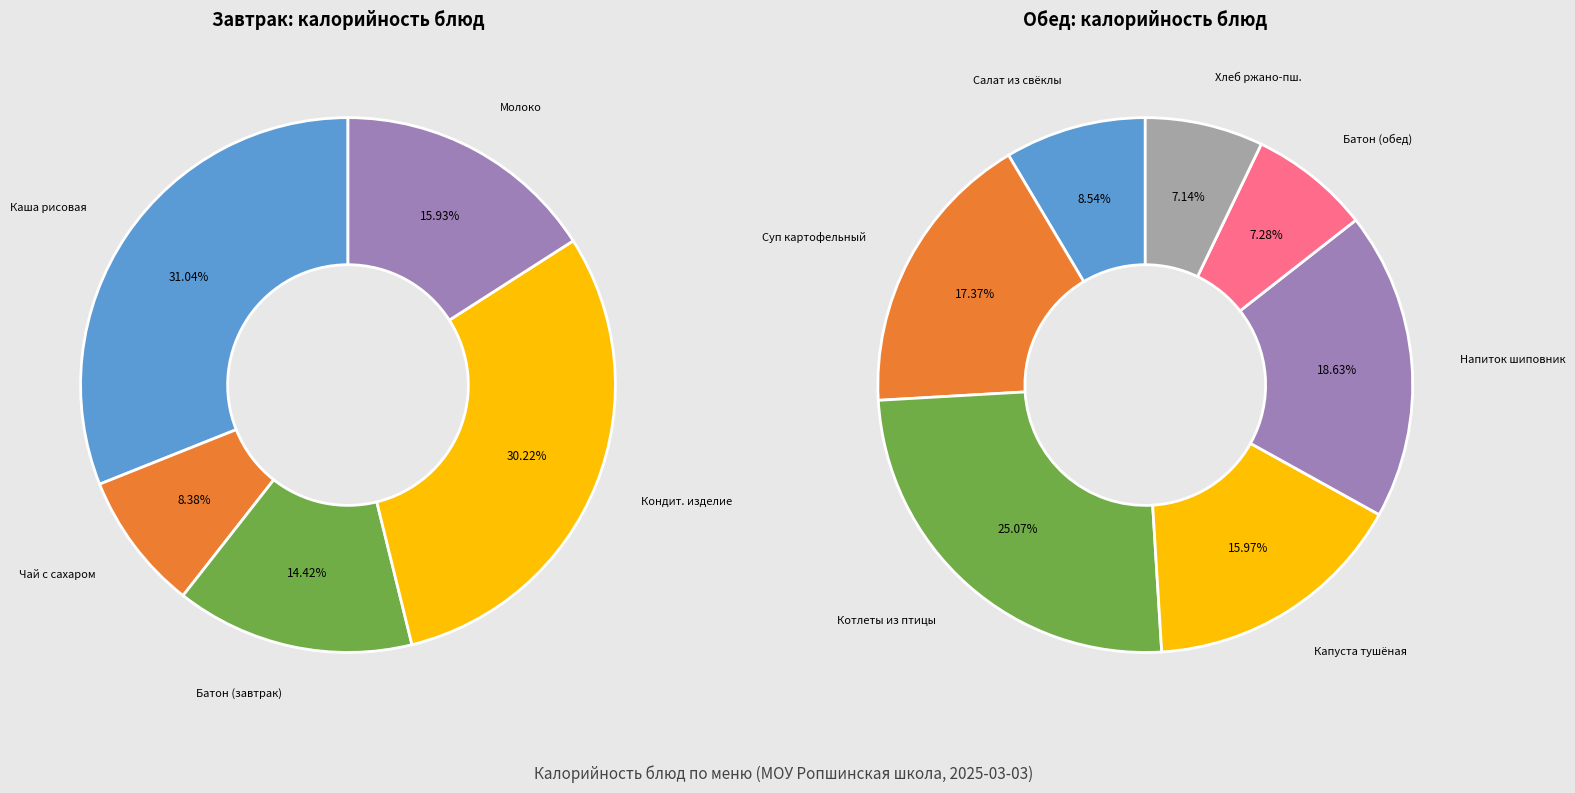

Count the number of slices in the pie.

12